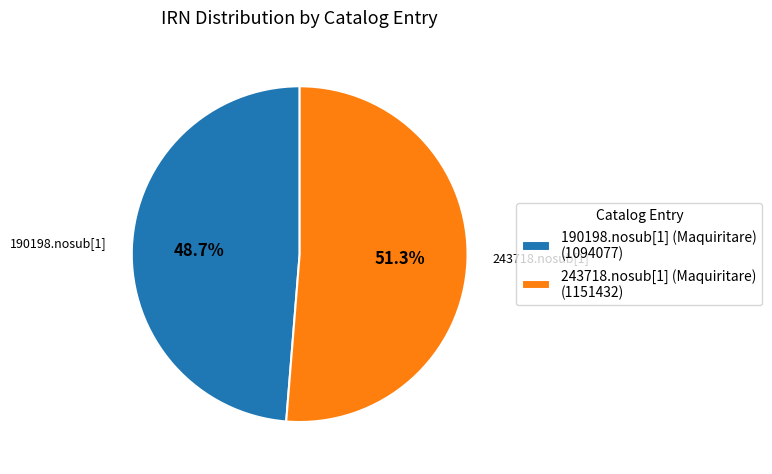

Between 243718.nosub[1] (Maquiritare) and 190198.nosub[1] (Maquiritare), which is larger?

243718.nosub[1] (Maquiritare)